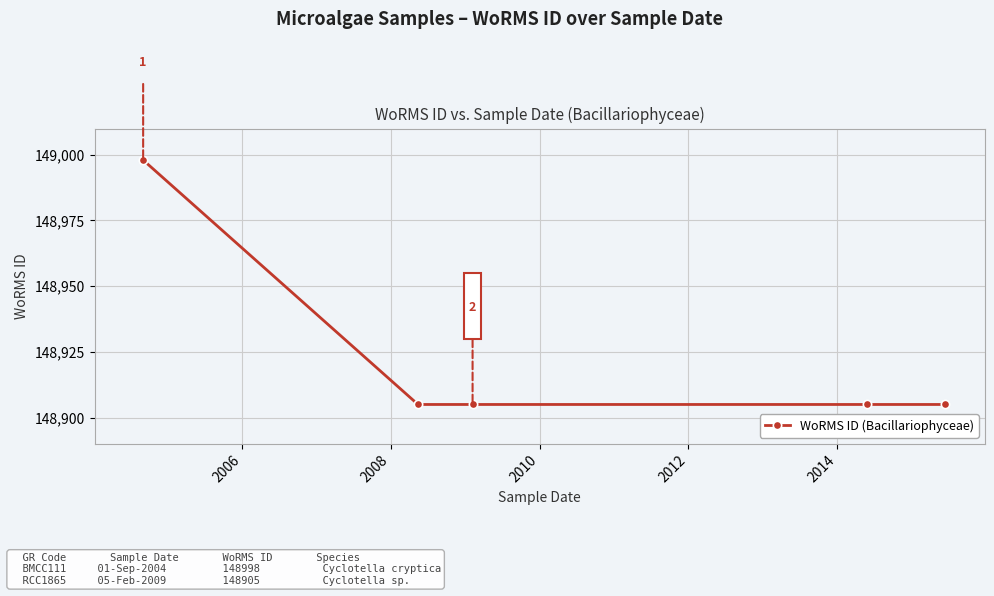

What is the difference between the maximum and second lowest values?

93